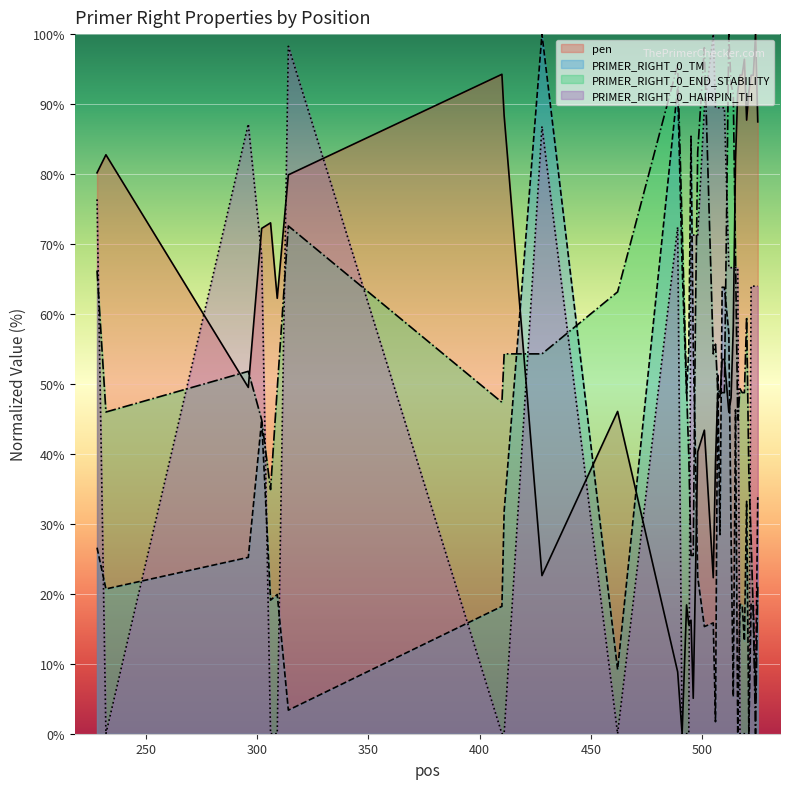

Where does the pen series first go above 58?

228